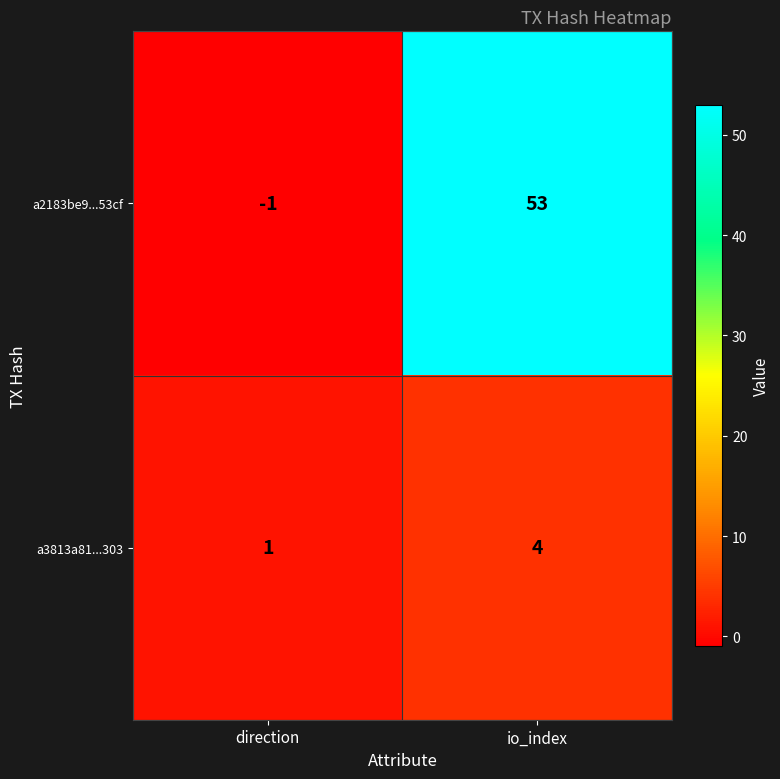

Reading right to left, extract all data points from this chart.

a2183be9...53cf: 53	-1
a3813a81...303: 4	1